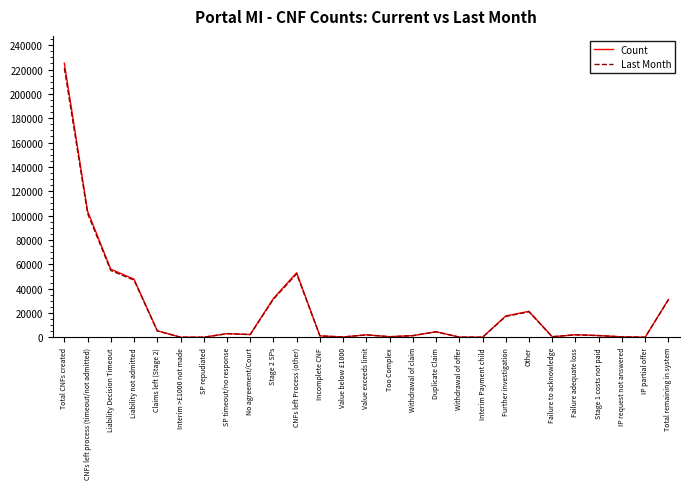

Which series has the largest range (max minus min)?

Count